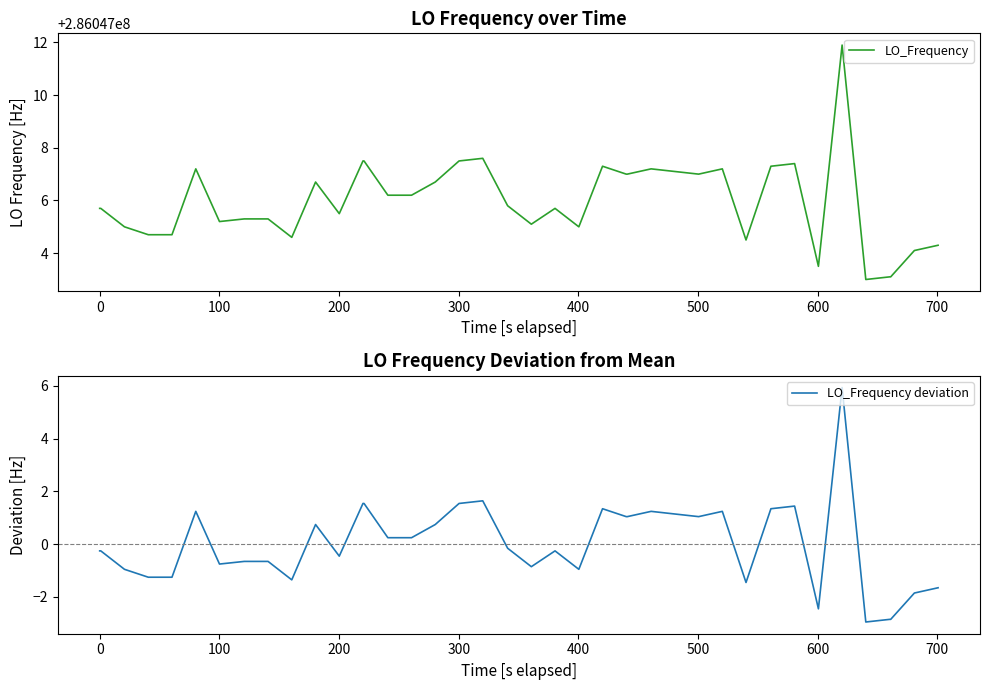

What is the maximum value for LO_Frequency deviation?

5.9